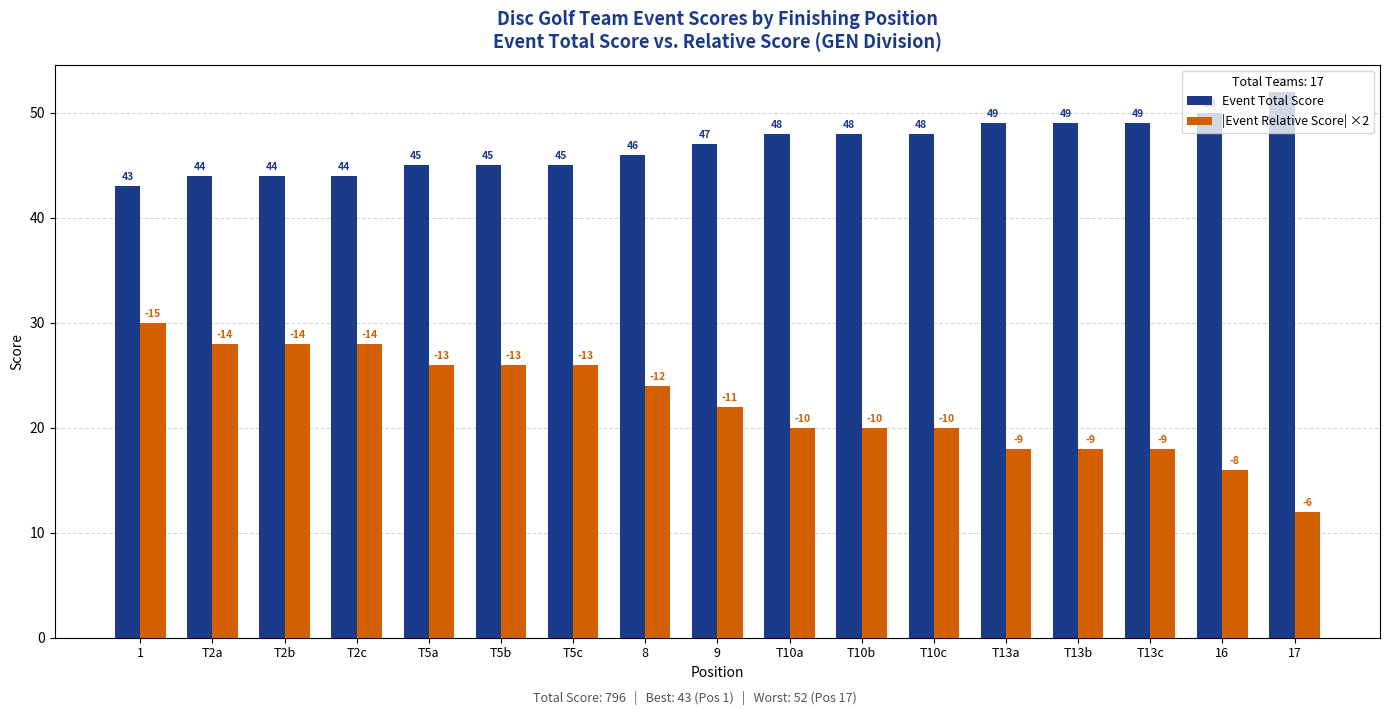

Rank the series by their maximum value, from lowest to highest.

|Event Relative Score| ×2, Event Total Score